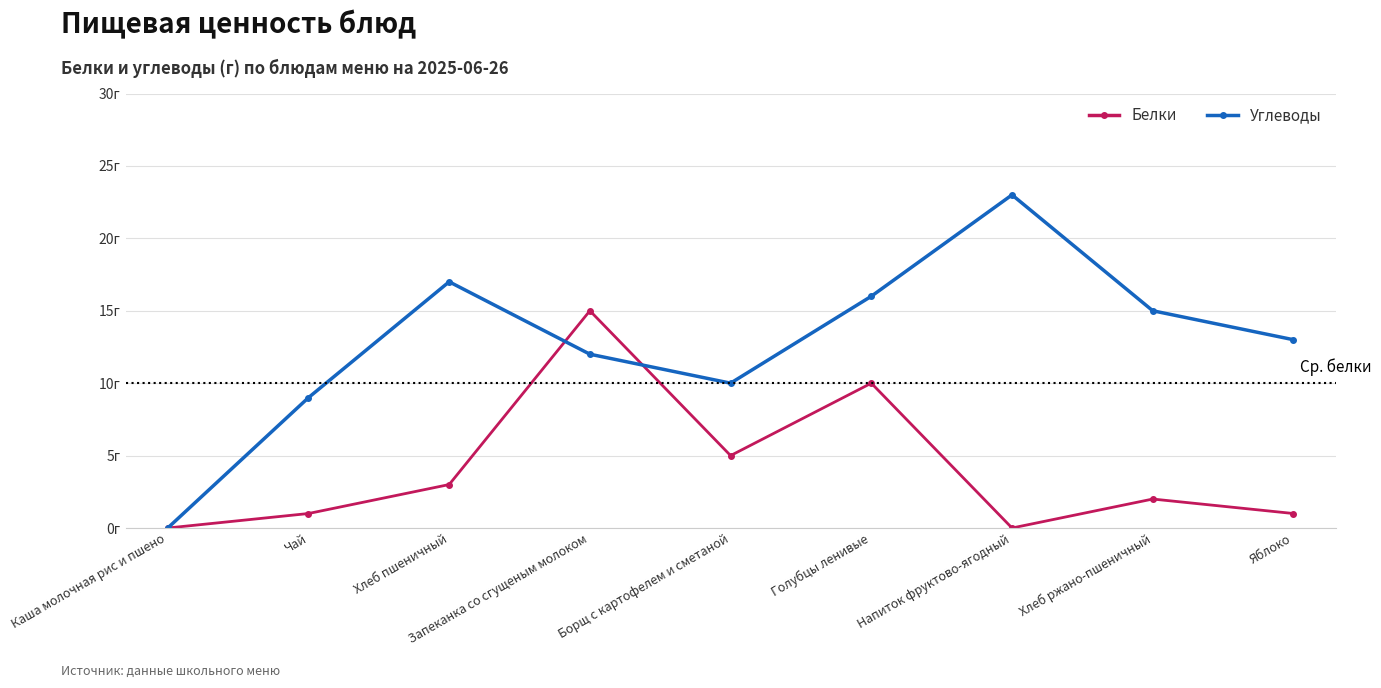

What is the sum of all Углеводы values?

115